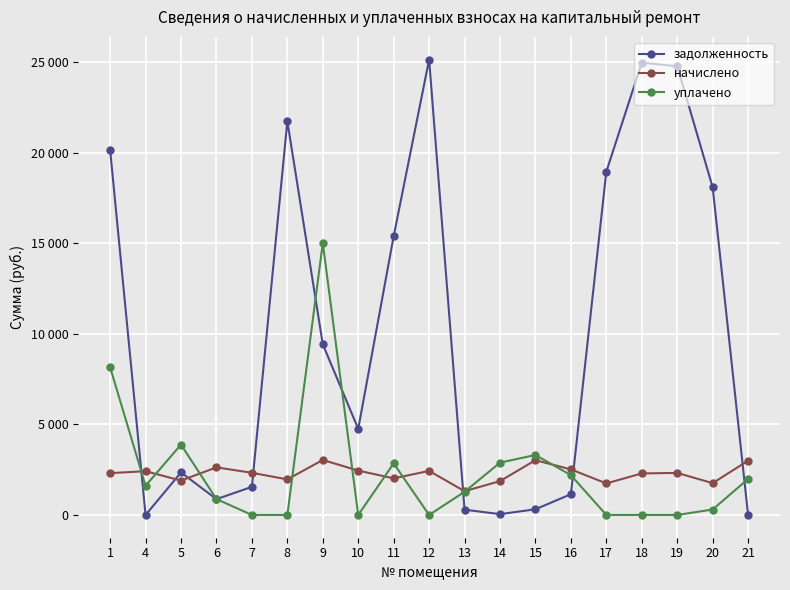

What are all the series names shown in the legend?

задолженность, начислено, уплачено